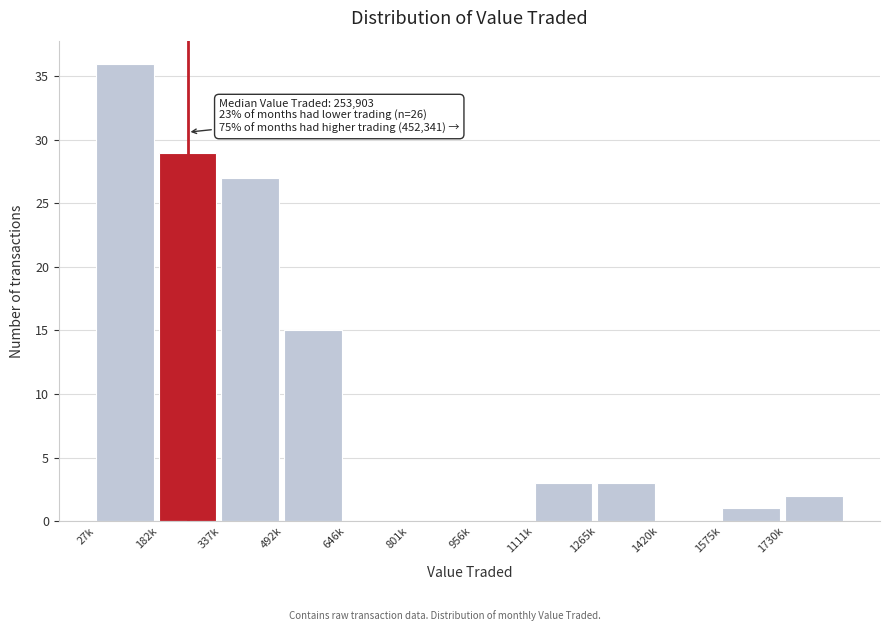

Reading left to right, extract all data points from this chart.

27k=36	182k=29	337k=27	492k=15	646k=0	801k=0	956k=0	1111k=3	1265k=3	1420k=0	1575k=1	1730k=2